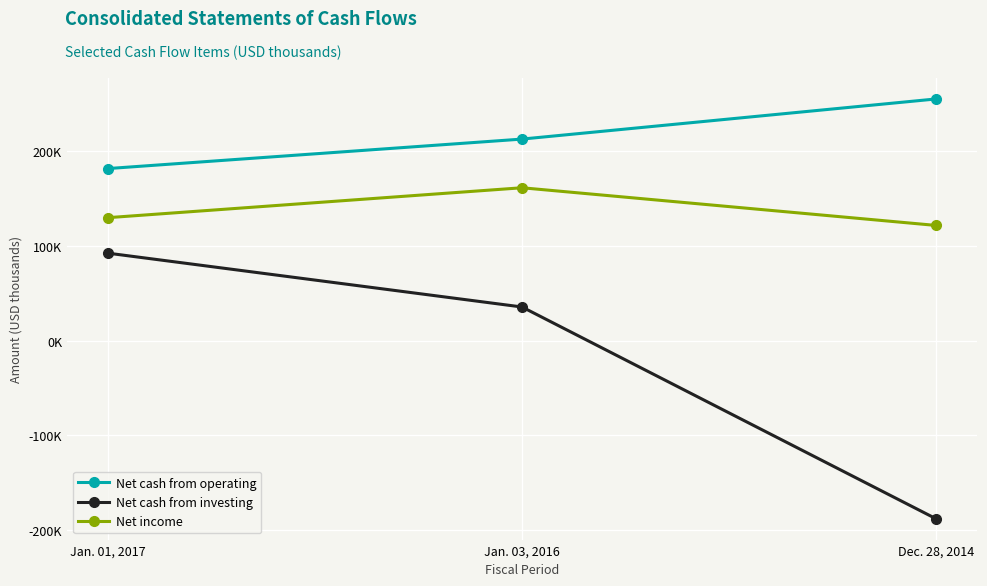

What are all the series names shown in the legend?

Net cash from operating, Net cash from investing, Net income